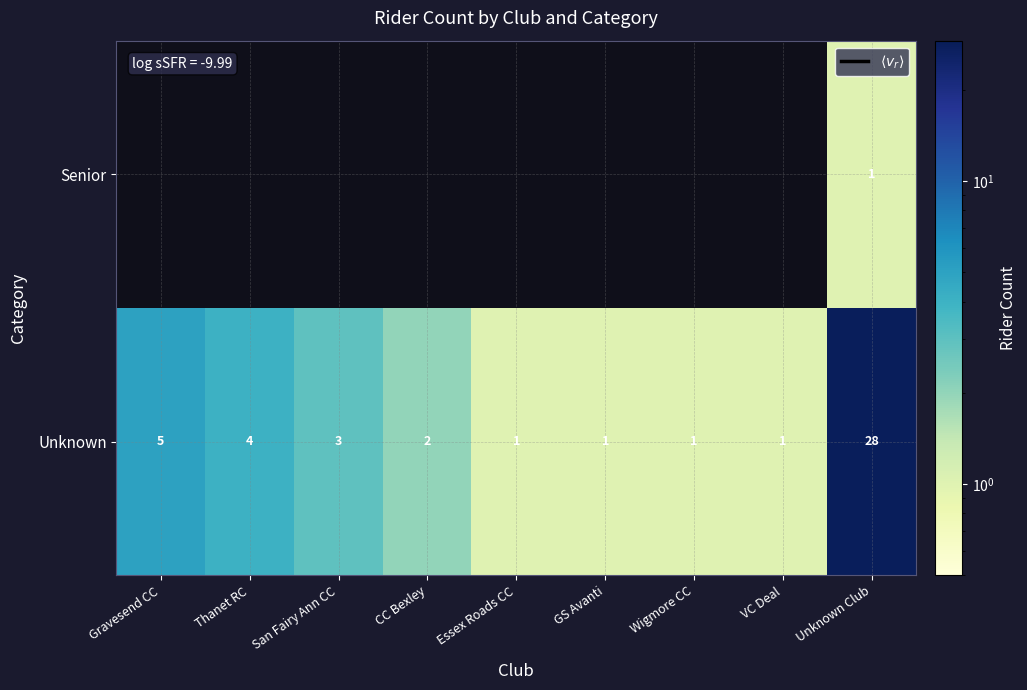

The Unknown series shows 3.0 at San Fairy Ann CC. True or false?

True